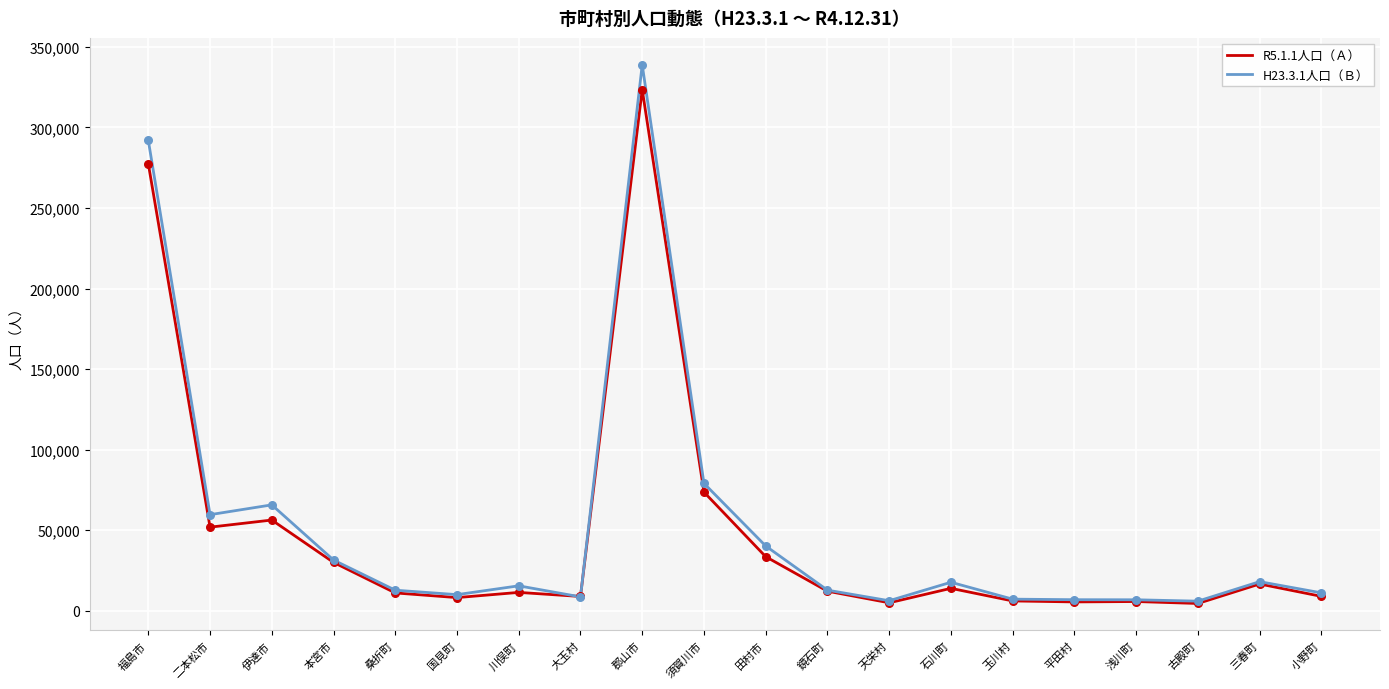

Which series has the largest total across all categories?

H23.3.1人口（Ｂ）